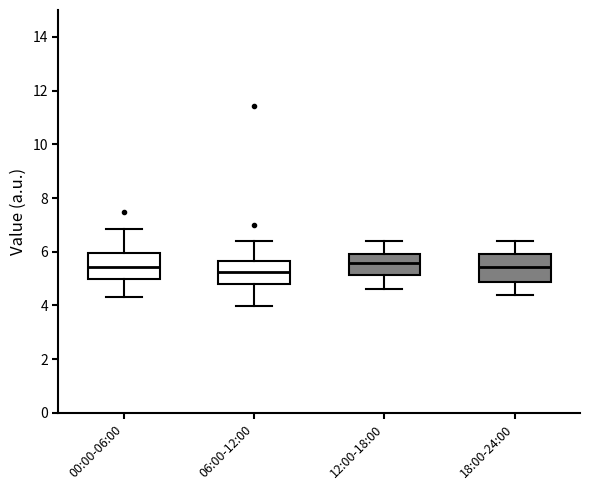

Reading left to right, read every box against the y-axis: the position of its median line, the range the box covers, and the ends of its whiskers. The values are not printed on the chart, so give them approximately, as read against the axis.

00:00-06:00: median 5.4, box 5.0 to 6.0, whiskers 4.4 to 6.8
06:00-12:00: median 5.2, box 4.8 to 5.6, whiskers 4.0 to 6.4
12:00-18:00: median 5.6, box 5.2 to 6.0, whiskers 4.6 to 6.4
18:00-24:00: median 5.4, box 4.8 to 6.0, whiskers 4.4 to 6.4